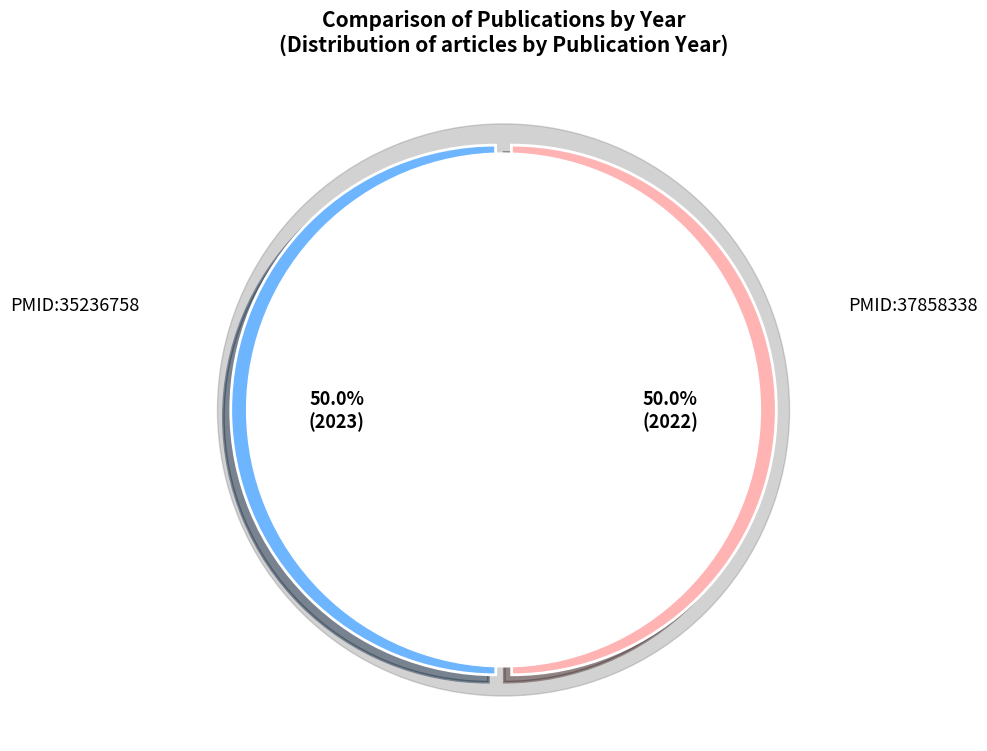

Which slice is the largest?

PMID:37858338